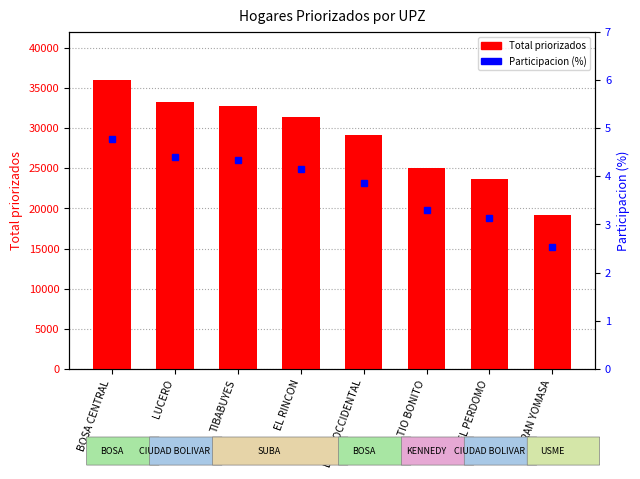

At which label does Total priorizados first exceed 31350?

BOSA CENTRAL